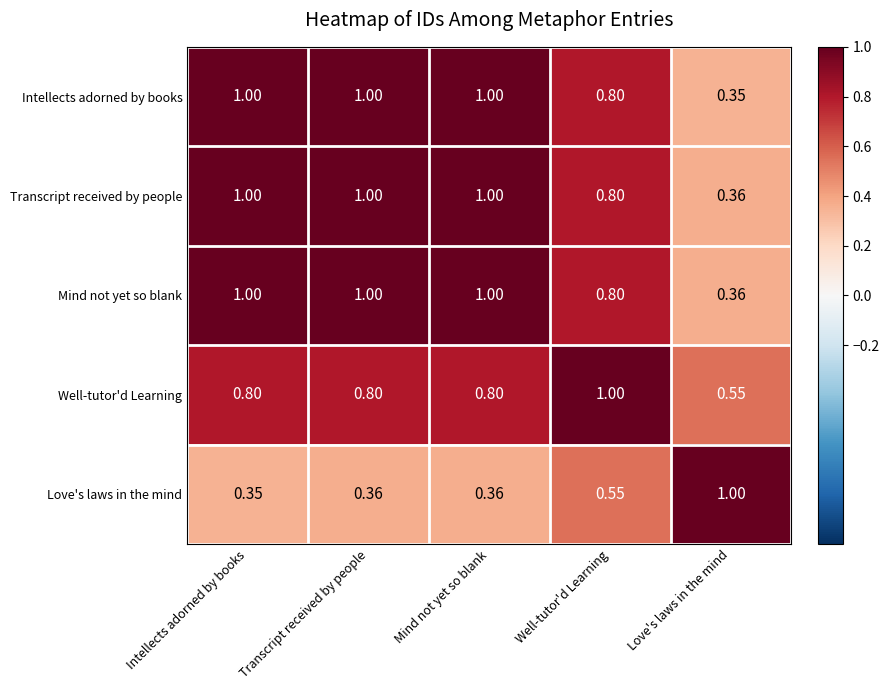

Where is Love's laws in the mind nearest to the value 0?

Intellects adorned by books